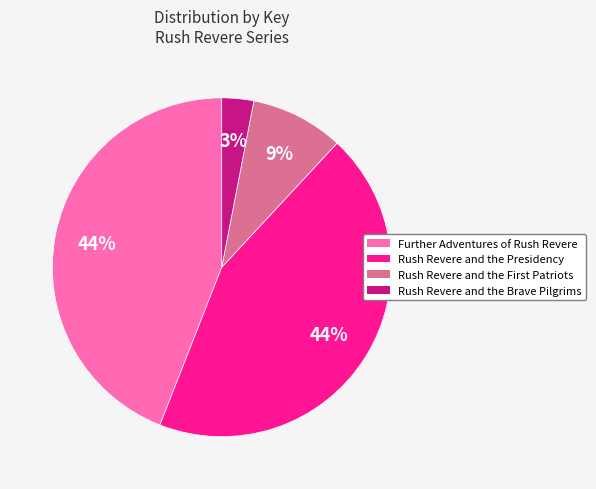

Is it true that Rush Revere and the Presidency is 30% of the pie?

False